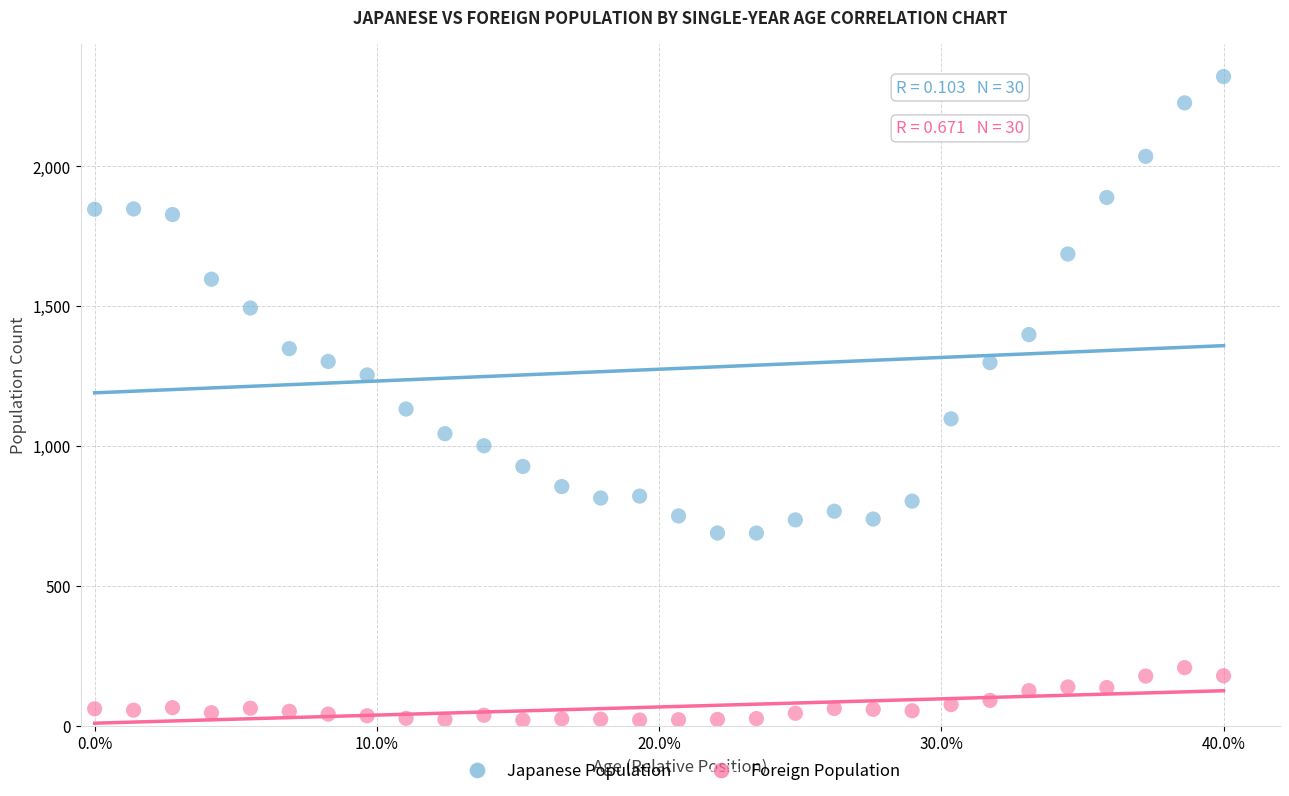

Which series contains the lowest Y value?

Foreign Population